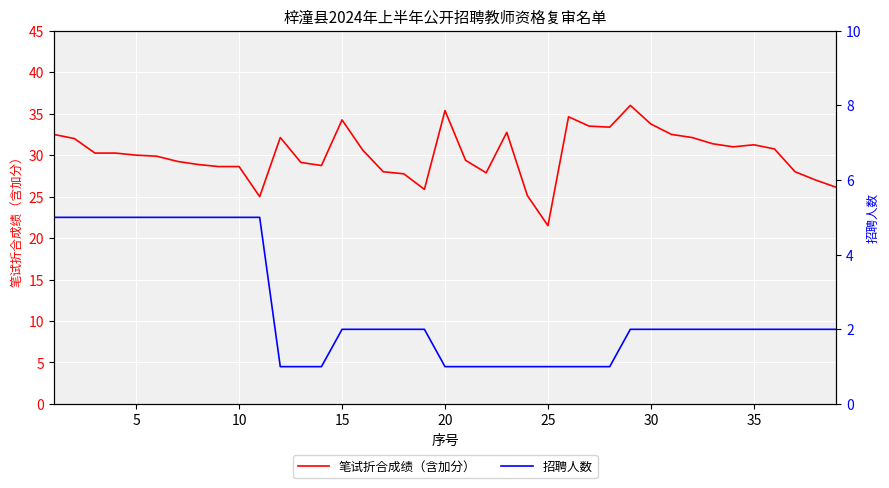

What are all the series names shown in the legend?

笔试折合成绩（含加分）, 招聘人数